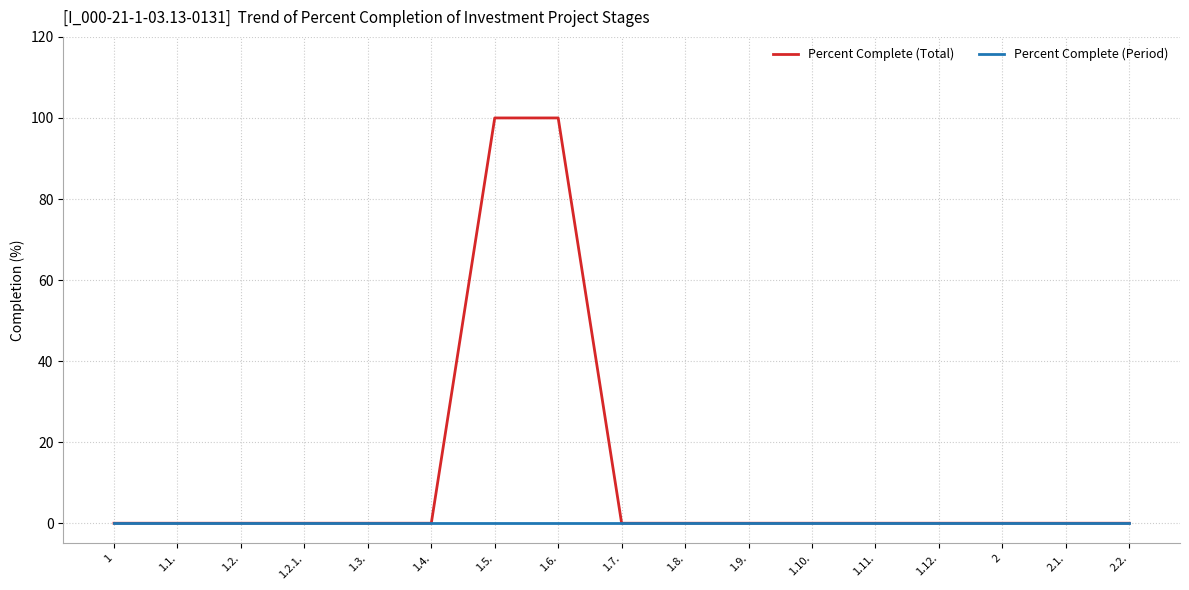

What is the maximum value shown in the chart?

100